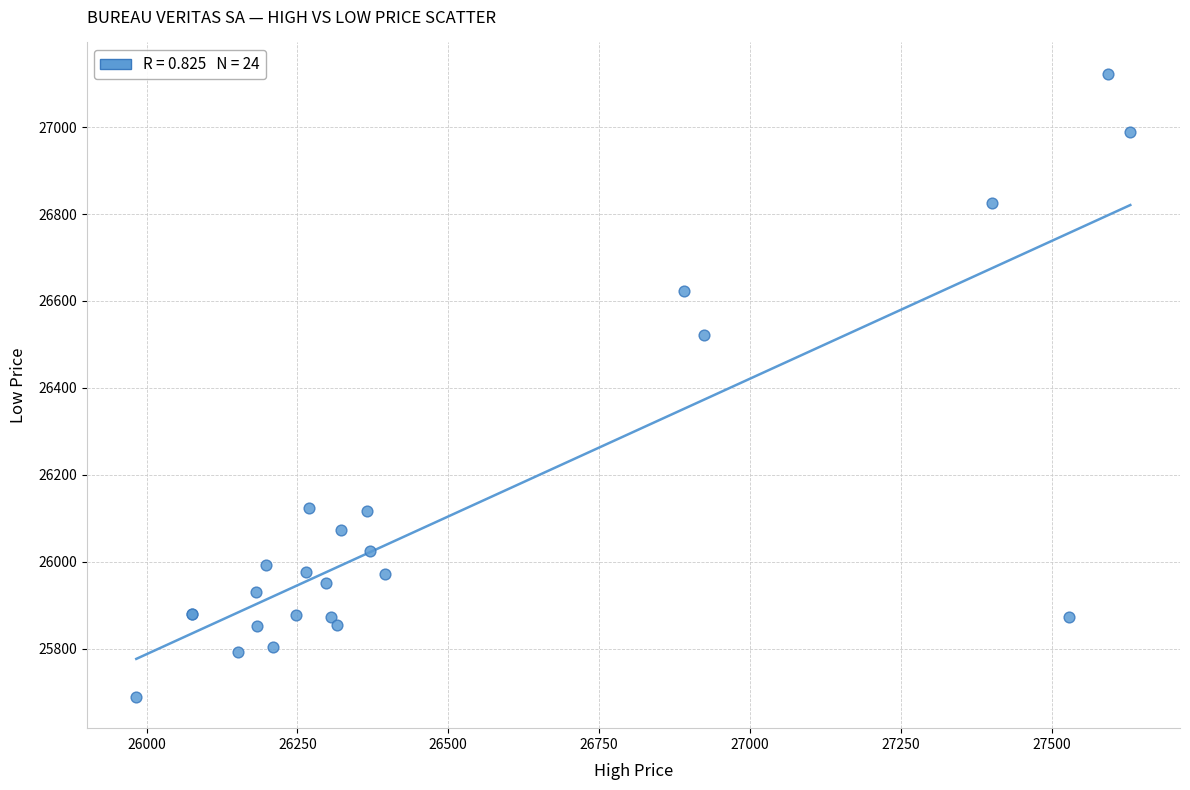

What Y value in the scatter plot is closest to 26406?

26521